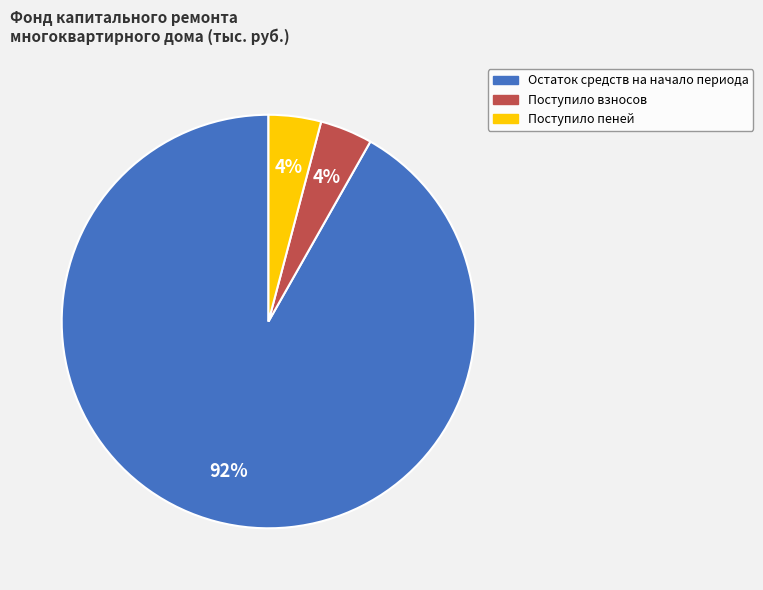

Combined, do Поступило взносов and Остаток средств на начало периода account for over 50%?

Yes